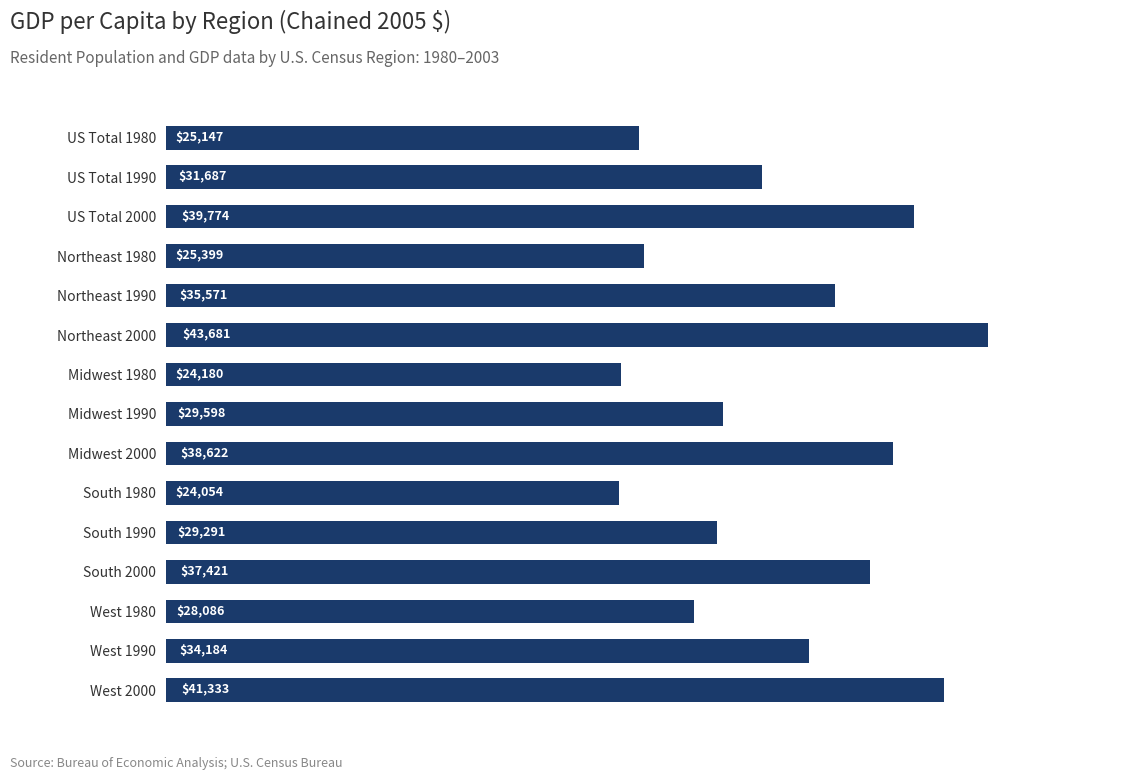

At which category does the chart reach its minimum across all series?

South 1980